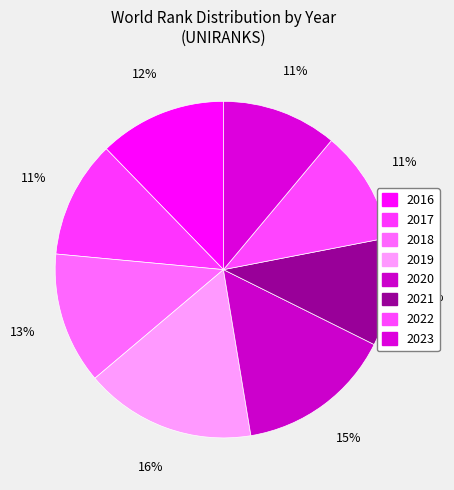

To the nearest percent, what percentage of the pie is 2022?

11%